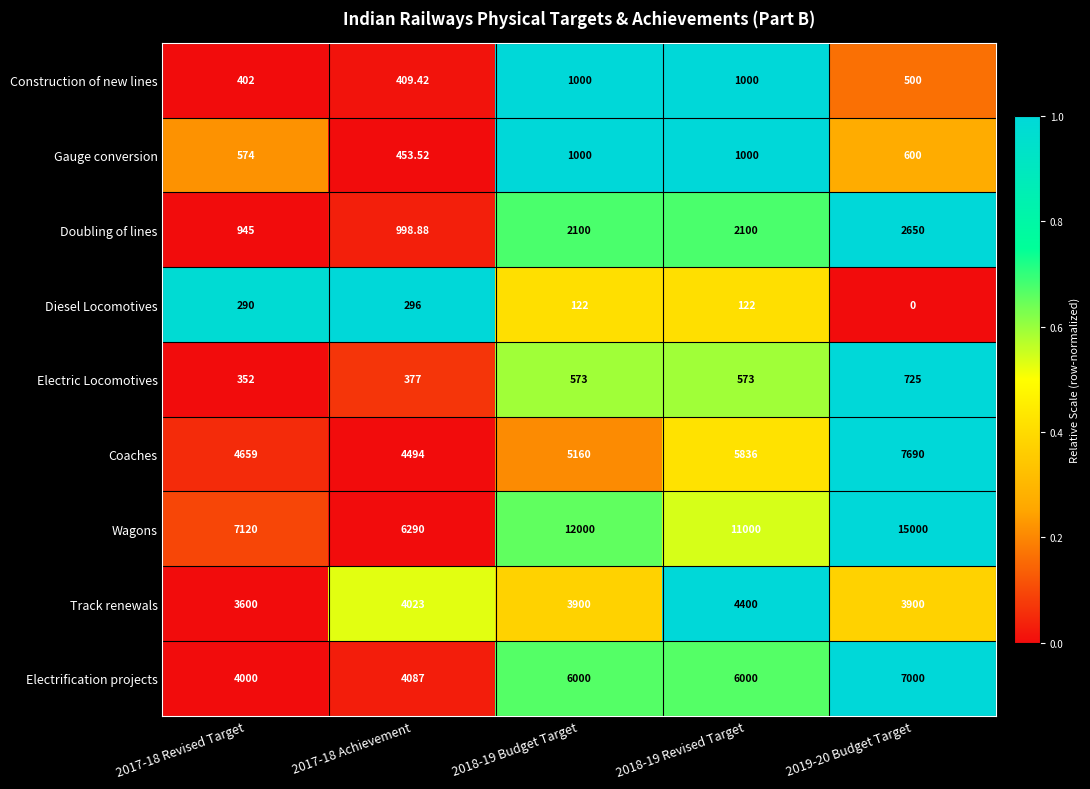

What is the difference between the highest and lowest values at 2017-18 Achievement?

5994.0